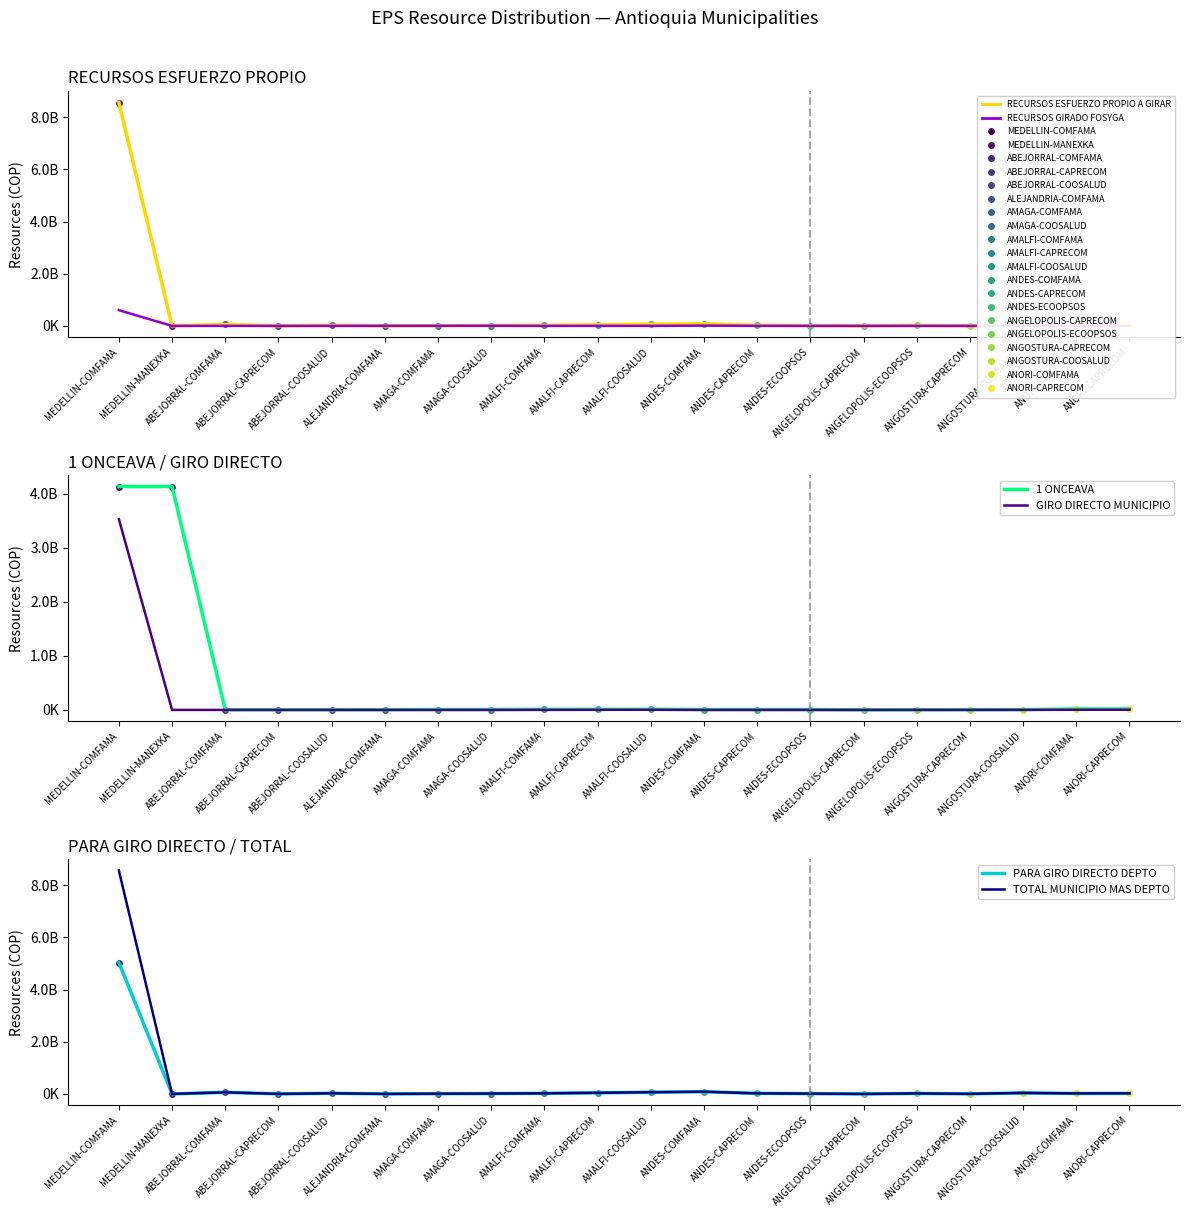

At which category is the sum across all series the highest?

MEDELLIN-COMFAMA